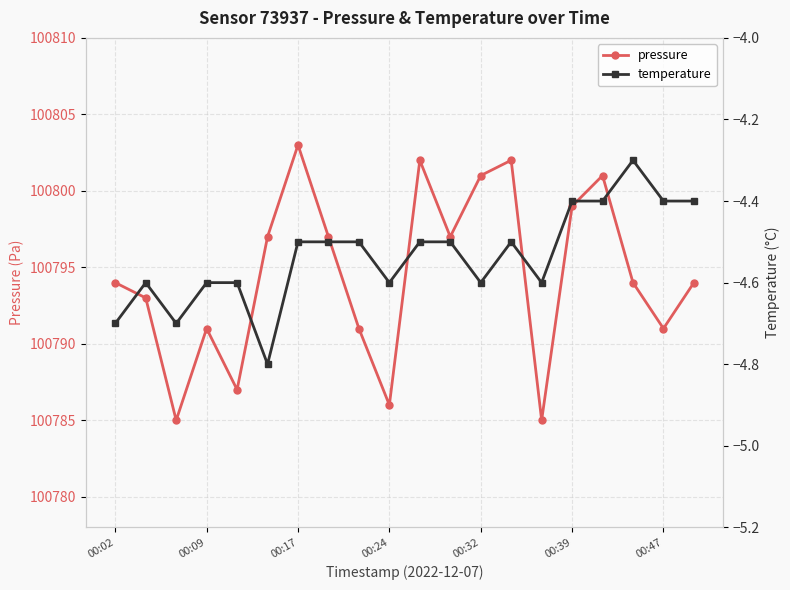

How many lines are shown in the chart?

2